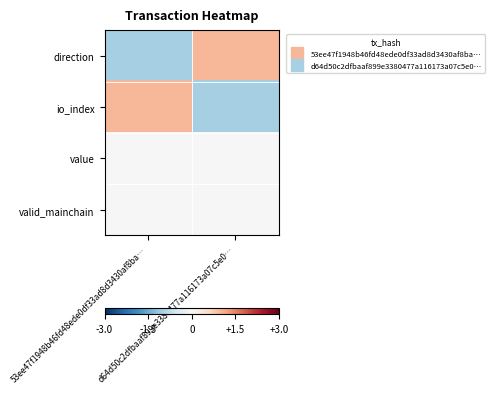

Count the number of data series in this chart.

4